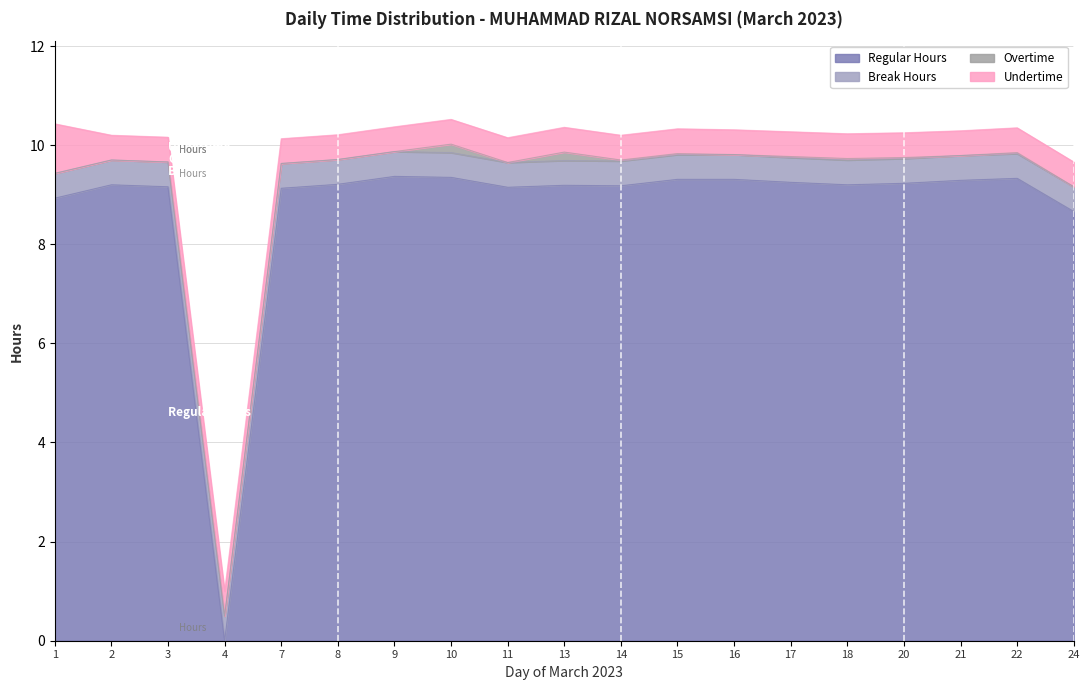

What is the difference between the maximum and minimum values in the Undertime series?

0.5